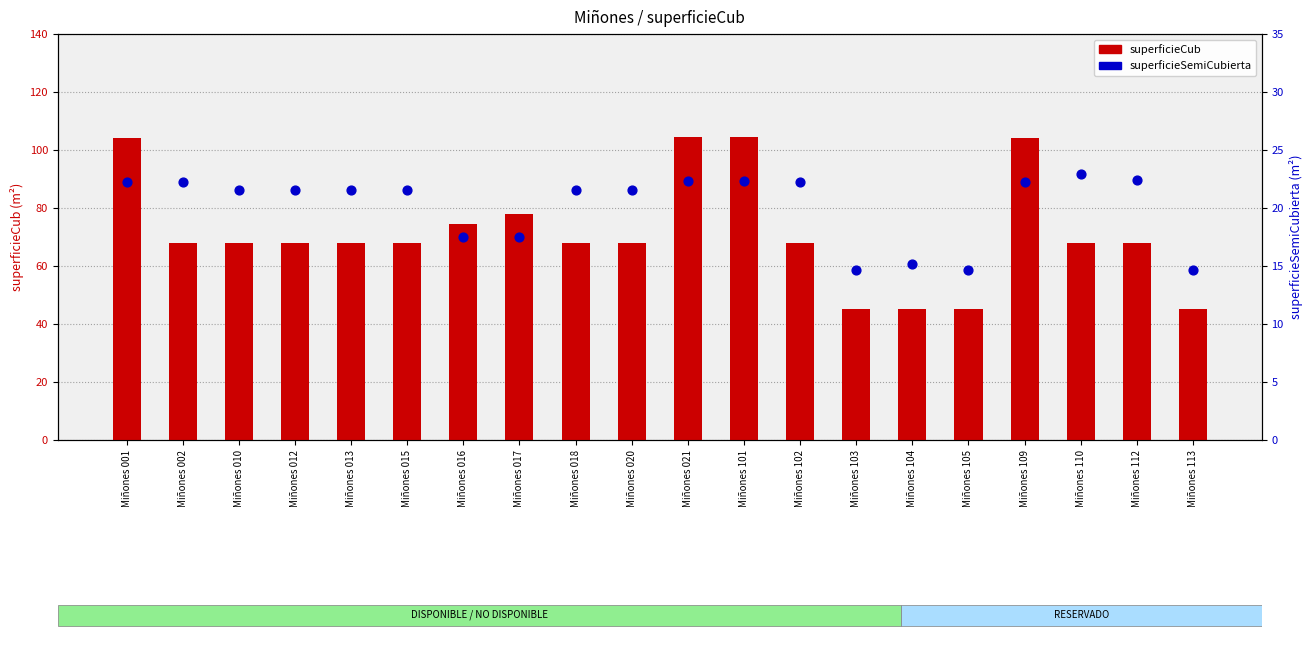

At which category is the sum across all series the highest?

Miñones 021